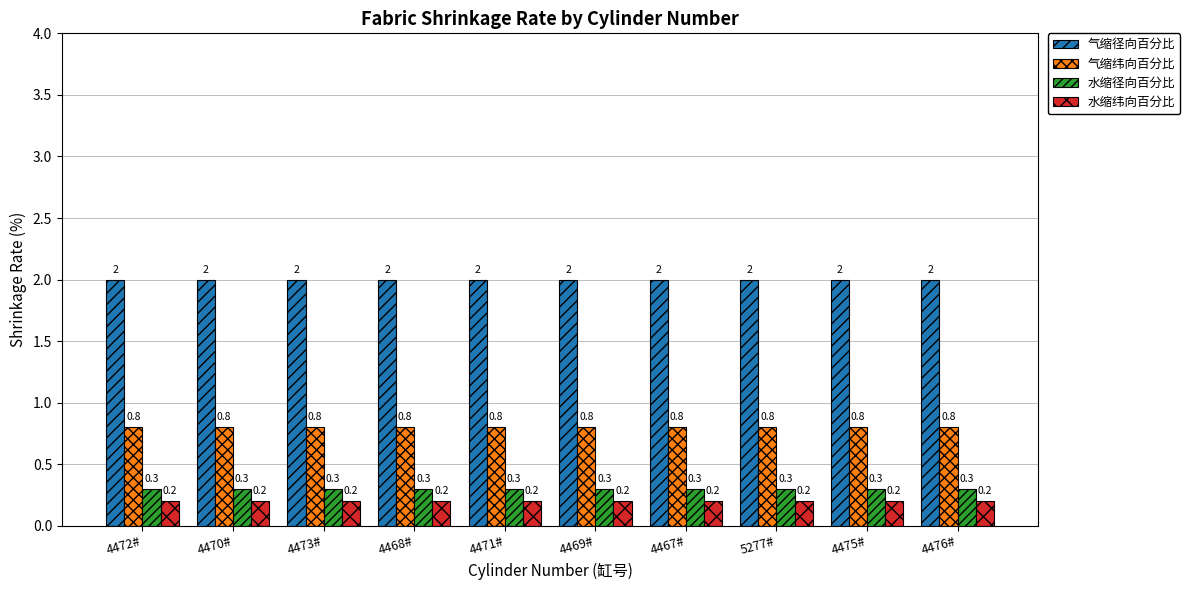

At 4476#, list the series in order from largest to smallest.

气缩径向百分比, 气缩纬向百分比, 水缩径向百分比, 水缩纬向百分比